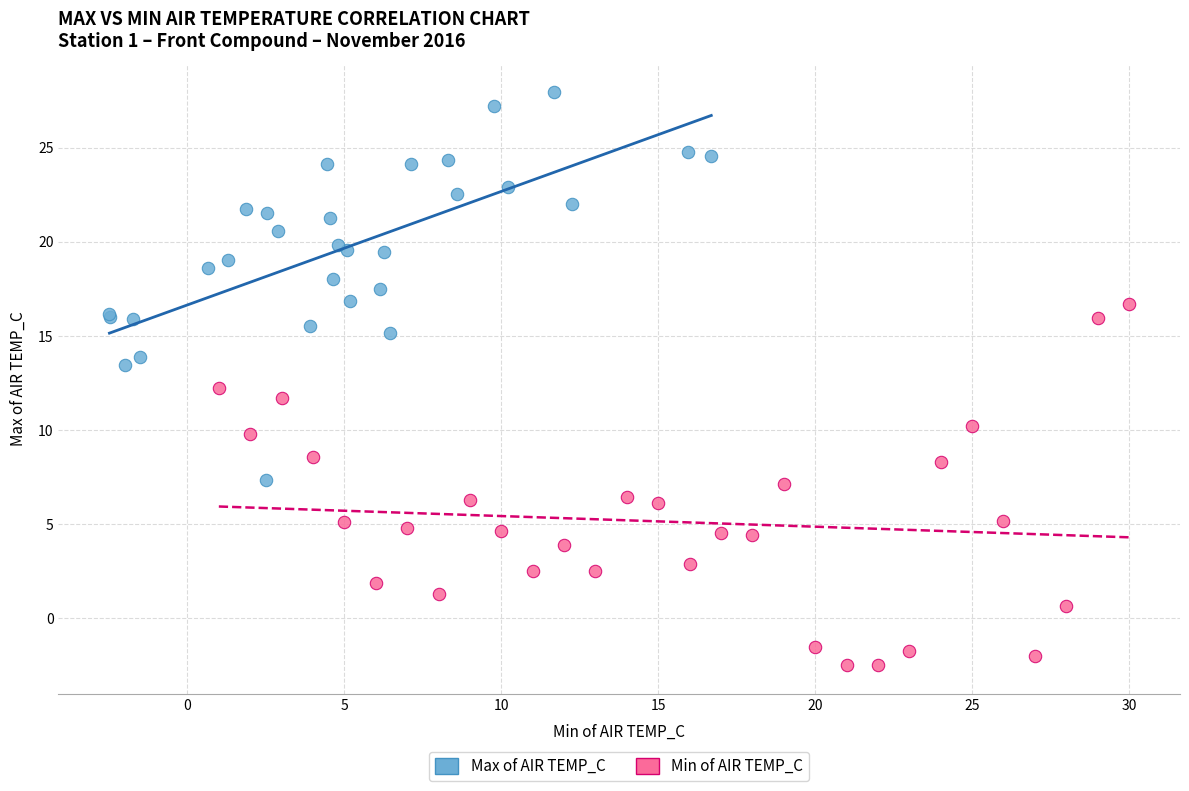

Which series reaches the minimum Y coordinate?

Min of AIR TEMP_C